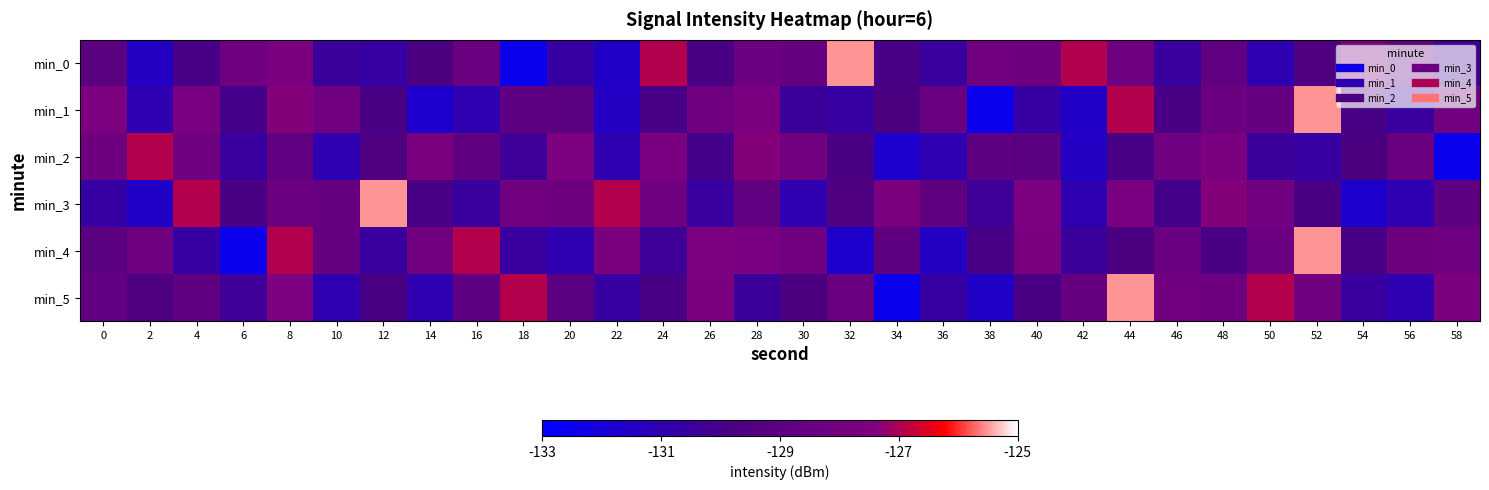

Rank the series by their maximum value, from highest to lowest.

min_0, min_1, min_3, min_4, min_5, min_2